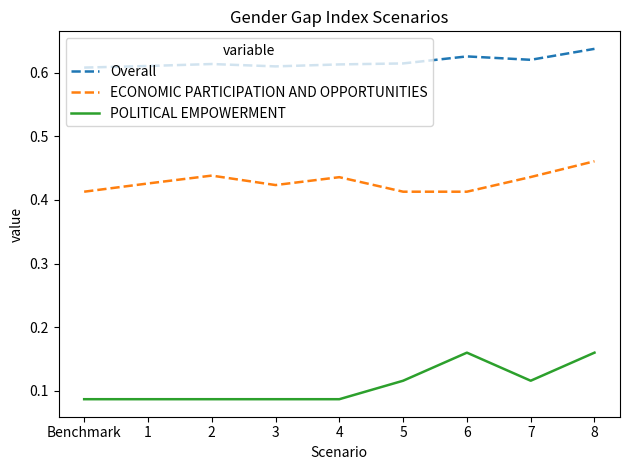

Between 3 and 5, which series saw the biggest shift?

POLITICAL EMPOWERMENT